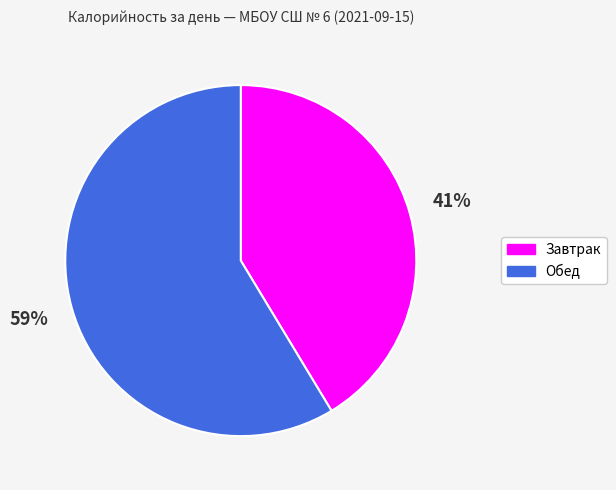

To the nearest percent, what is the average slice percentage?

50%